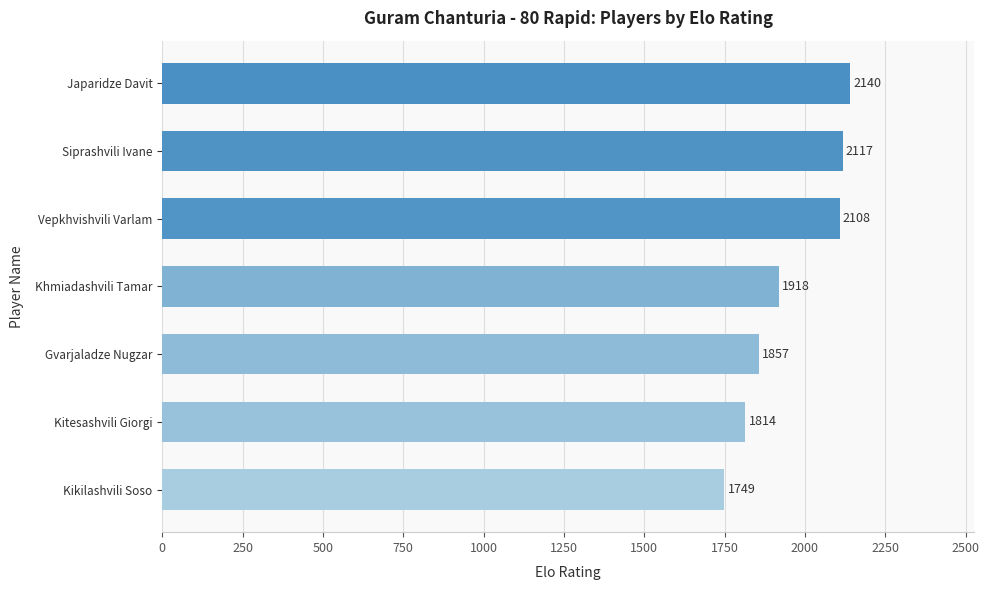

At which category does the chart reach its peak across all series?

Japaridze Davit